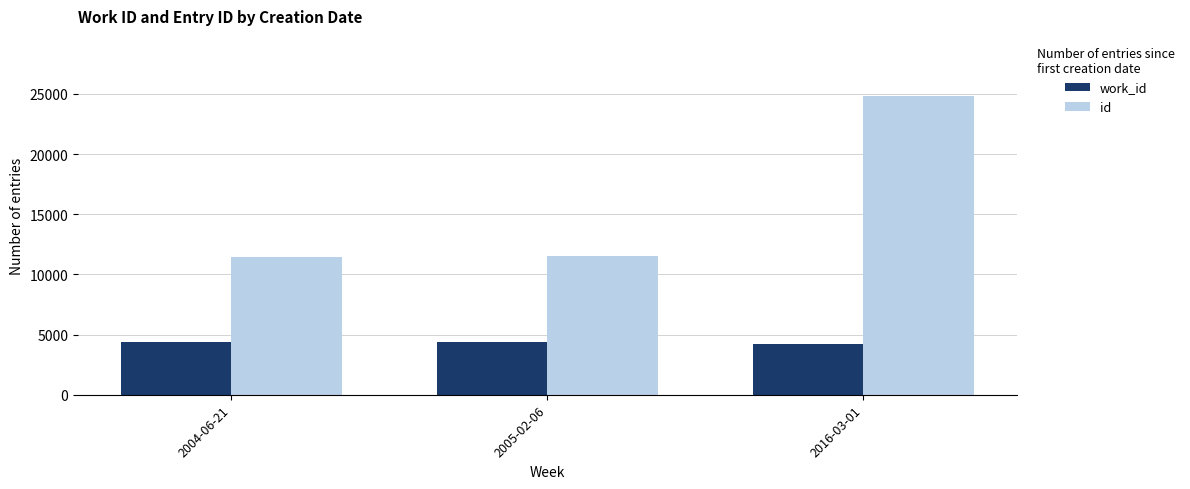

Where is id nearest to the value 18159?

2005-02-06